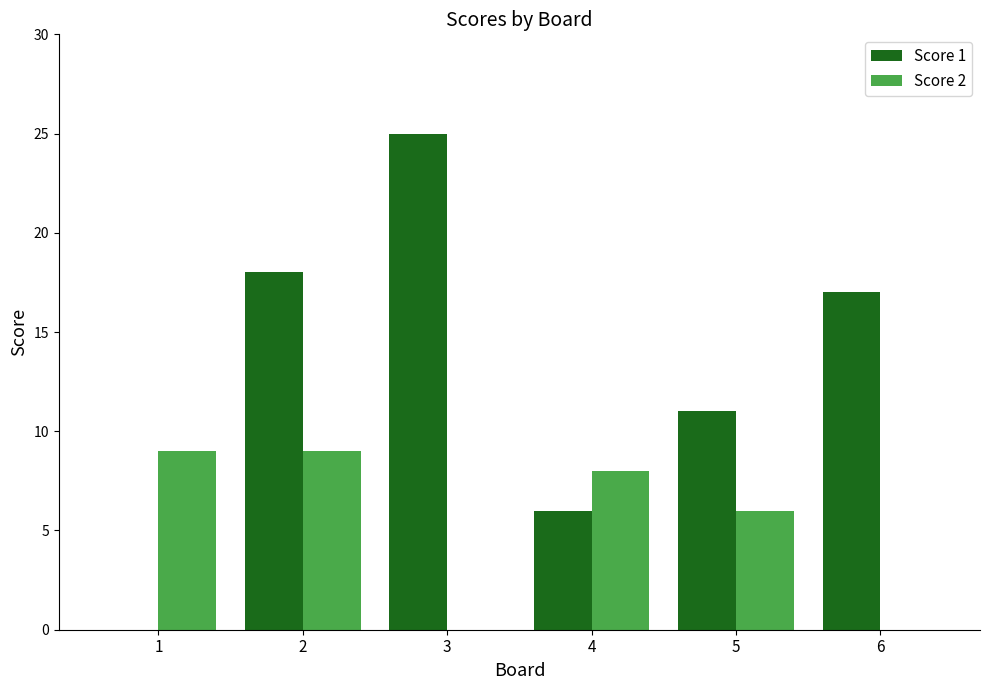

How many data points does each series have?

6